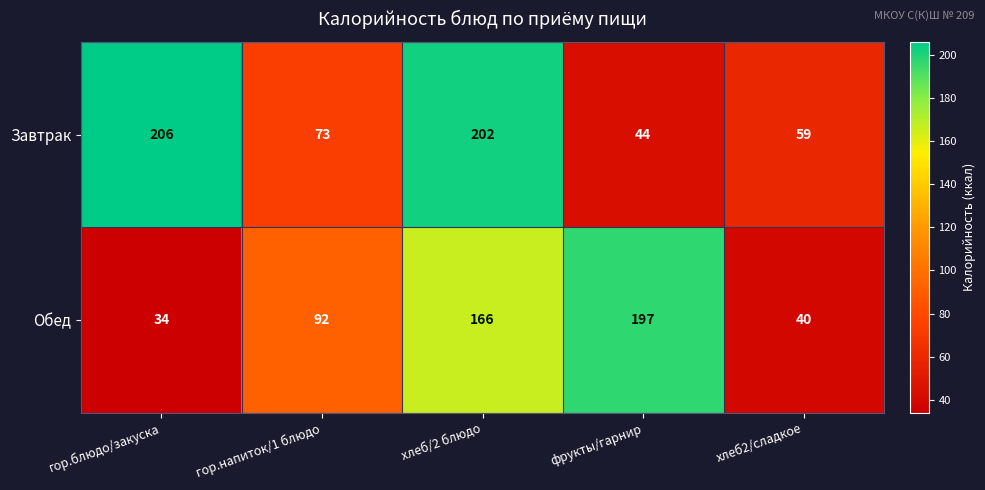

What value does the Обед series have at фрукты/гарнир, to the nearest 50?

200